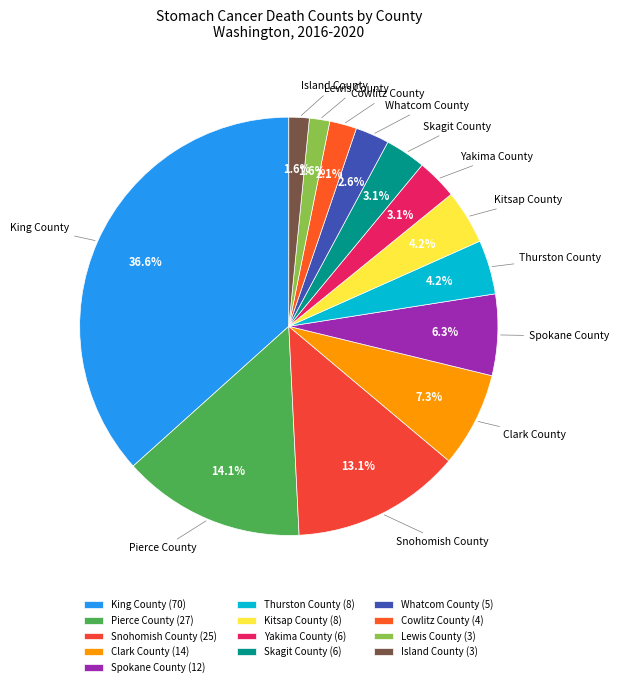

Do Lewis County and Kitsap County together represent more than half of the pie?

No